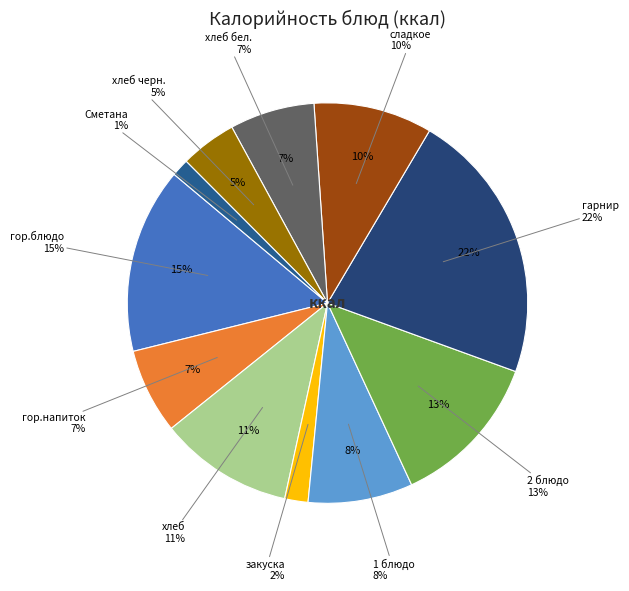

Count the number of slices in the pie.

11